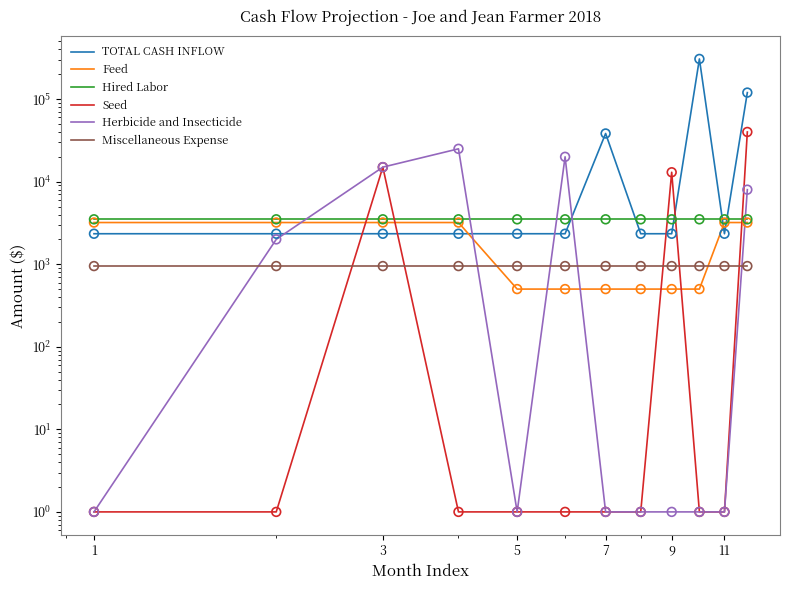

Which series has the largest Y range (max minus min)?

TOTAL CASH INFLOW